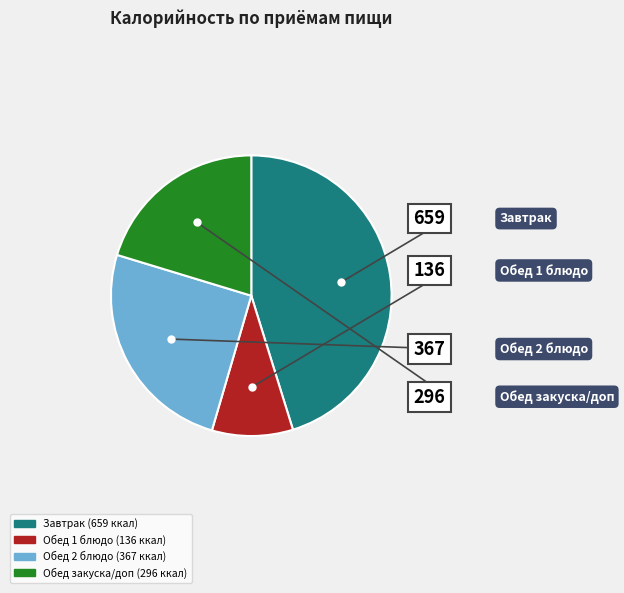

Is there any slice that represents more than half of the pie?

No